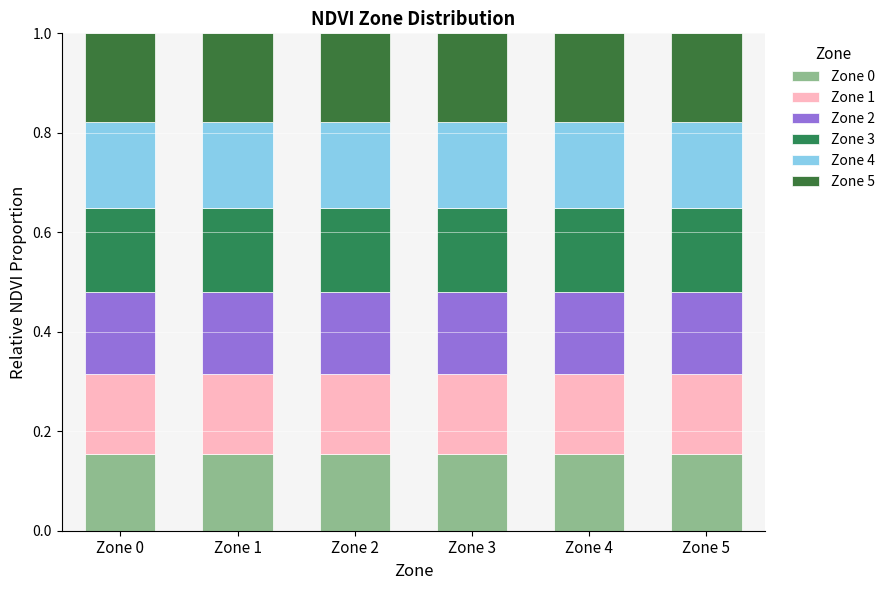

What are all the series names shown in the legend?

Zone 0, Zone 1, Zone 2, Zone 3, Zone 4, Zone 5